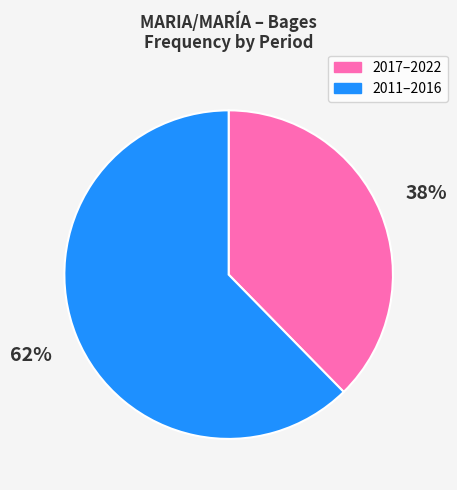

Approximately how many times larger is the value at 2017–2022 compared to 2011–2016?

0.6